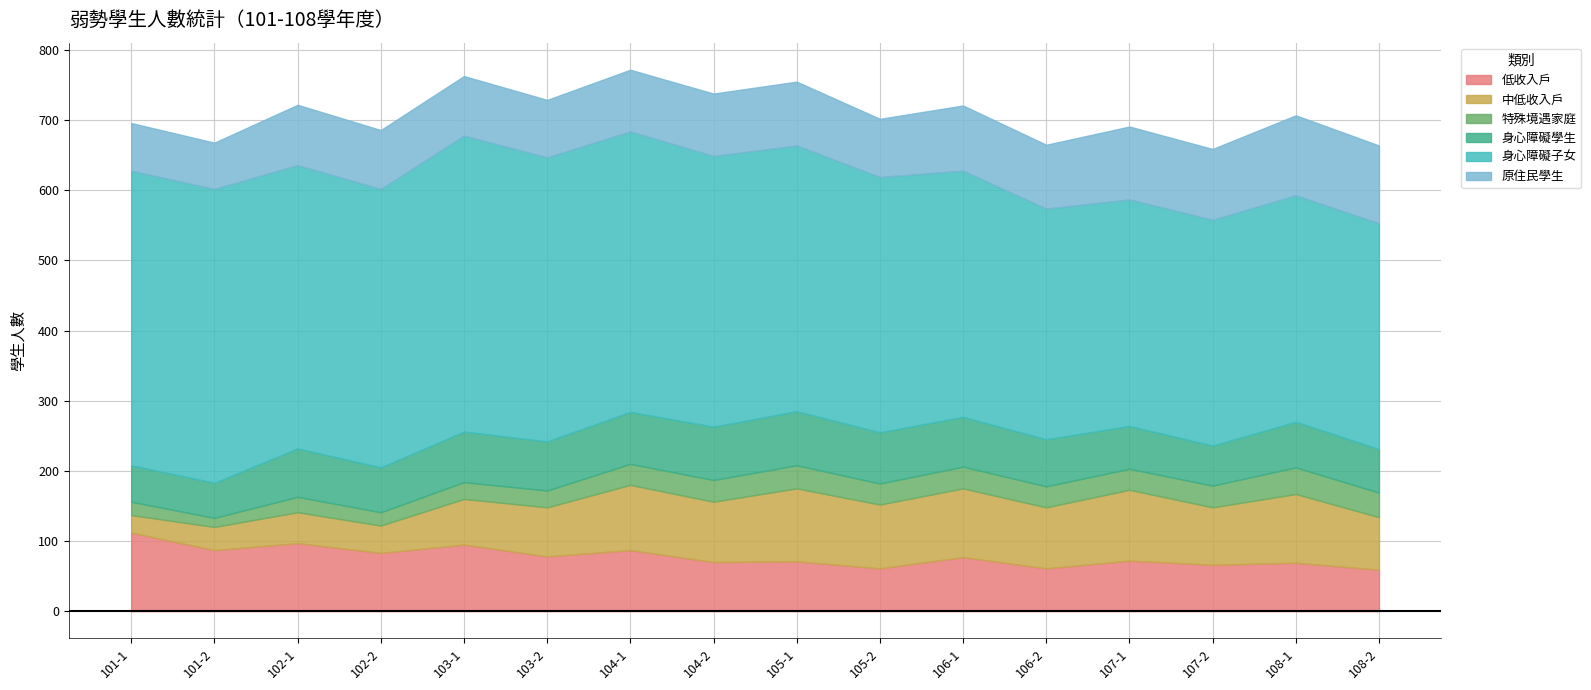

True or false: 身心障礙學生 has a value of 72 at 103-1.

True